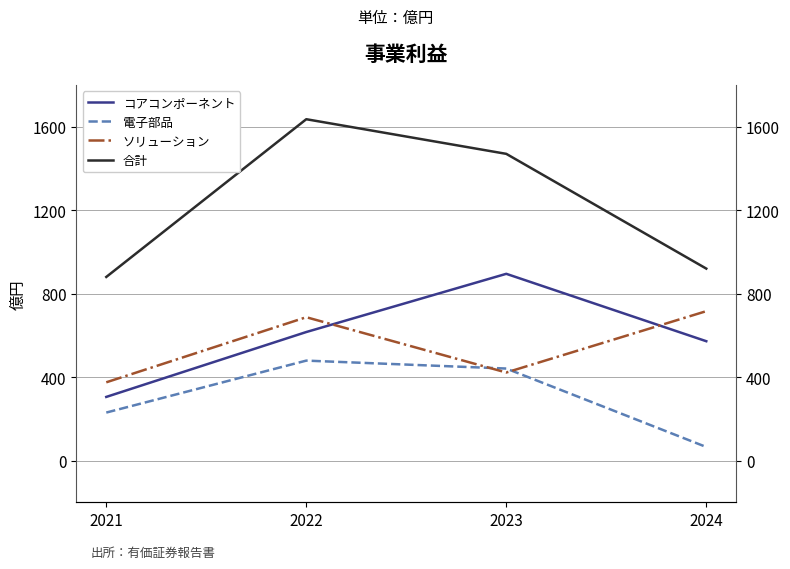

True or false: 合計 and ソリューション cross at least once.

False